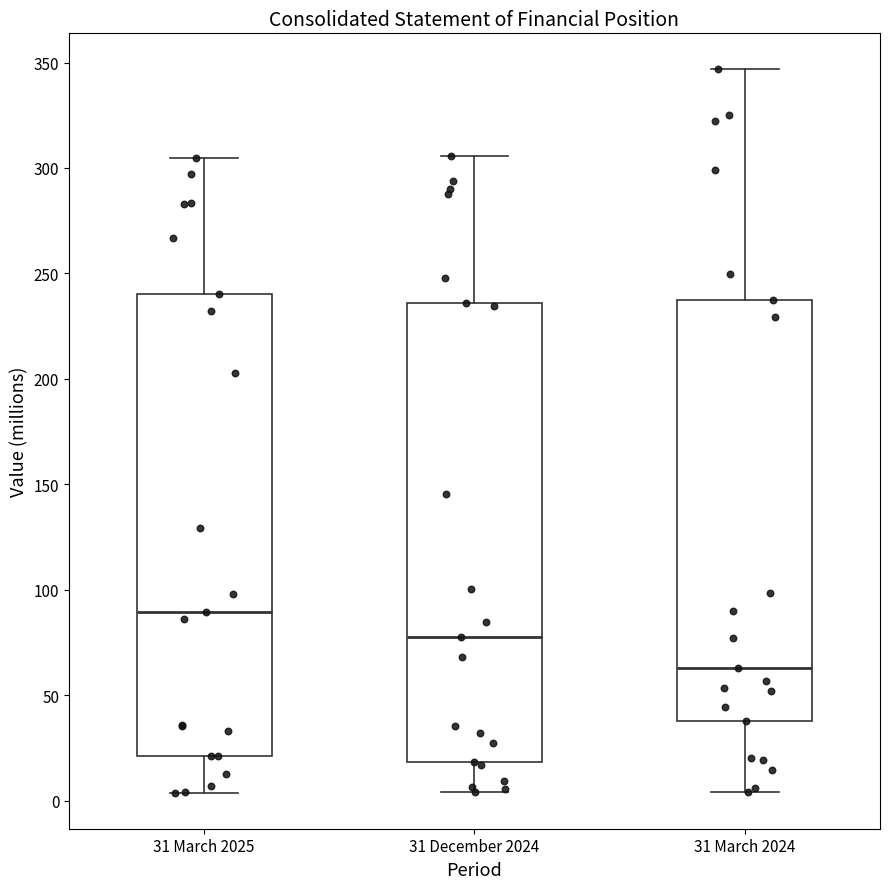

Where is the lower edge of the box for 31 March 2025 on the y-axis? The values are not printed on the chart, so give them approximately, as read against the axis.

20